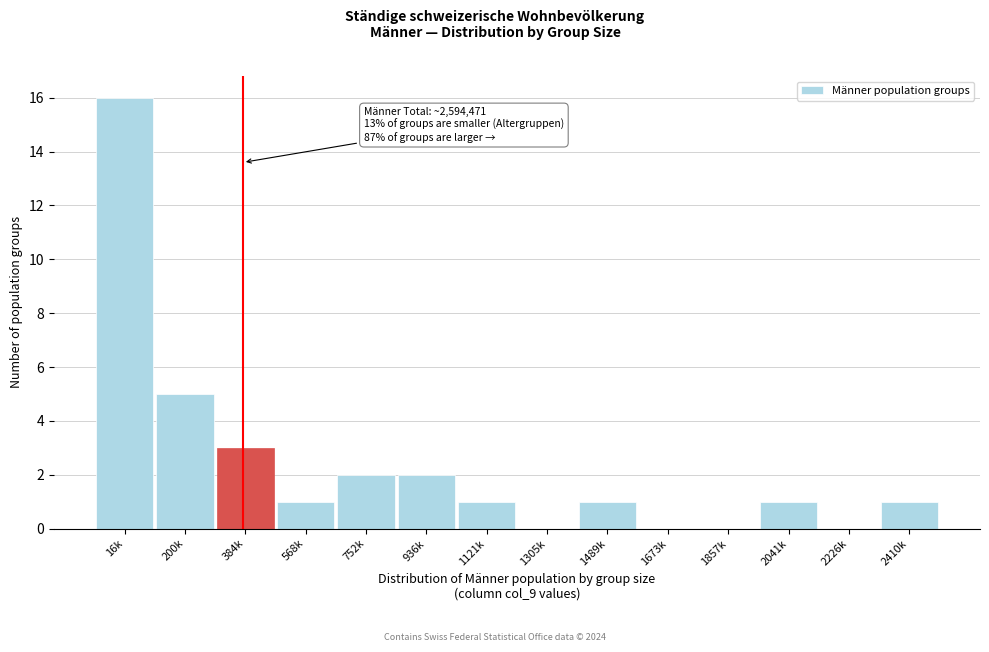

Reading left to right, list all the values displayed in this chart.

16k=16	200k=5	384k=3	568k=1	752k=2	936k=2	1121k=1	1305k=0	1489k=1	1673k=0	1857k=0	2041k=1	2226k=0	2410k=1